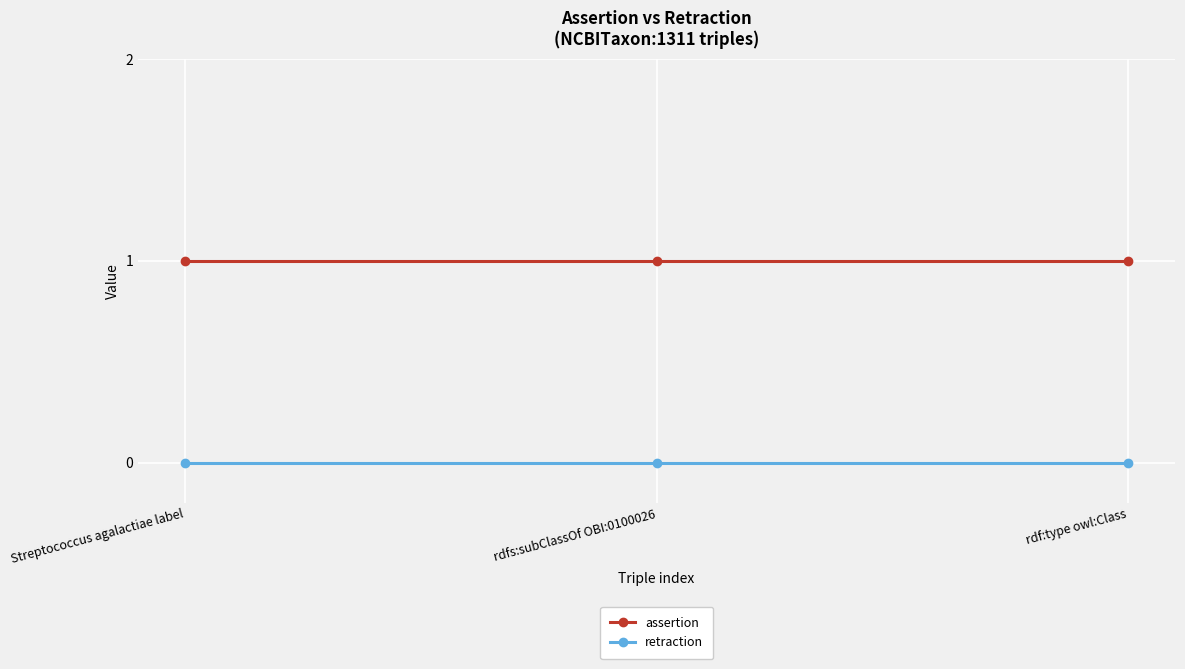

What is the sum of all assertion values?

3